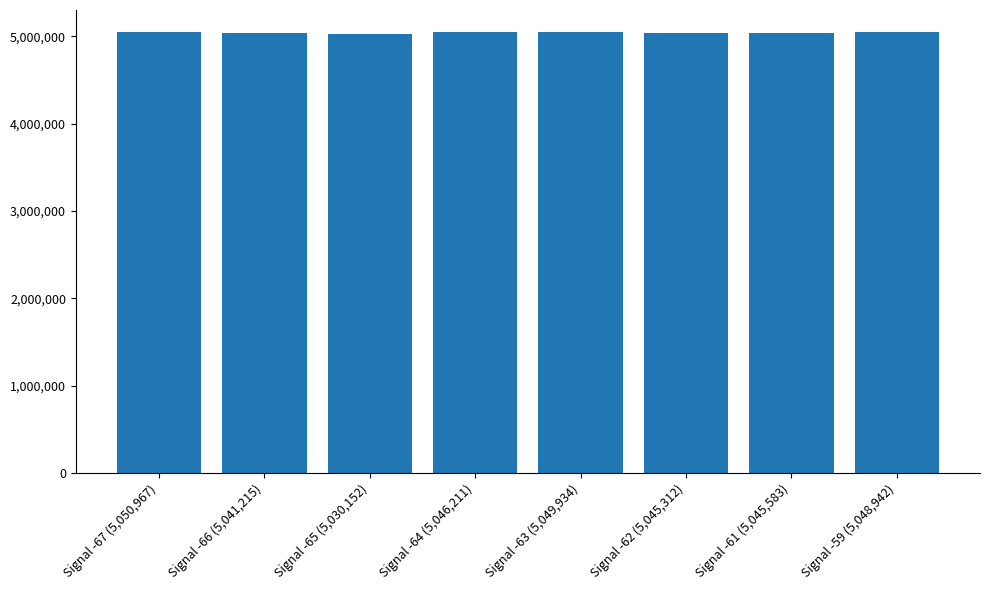

The value at Signal -65 (5,030,152) is 2727021.7. True or false?

False